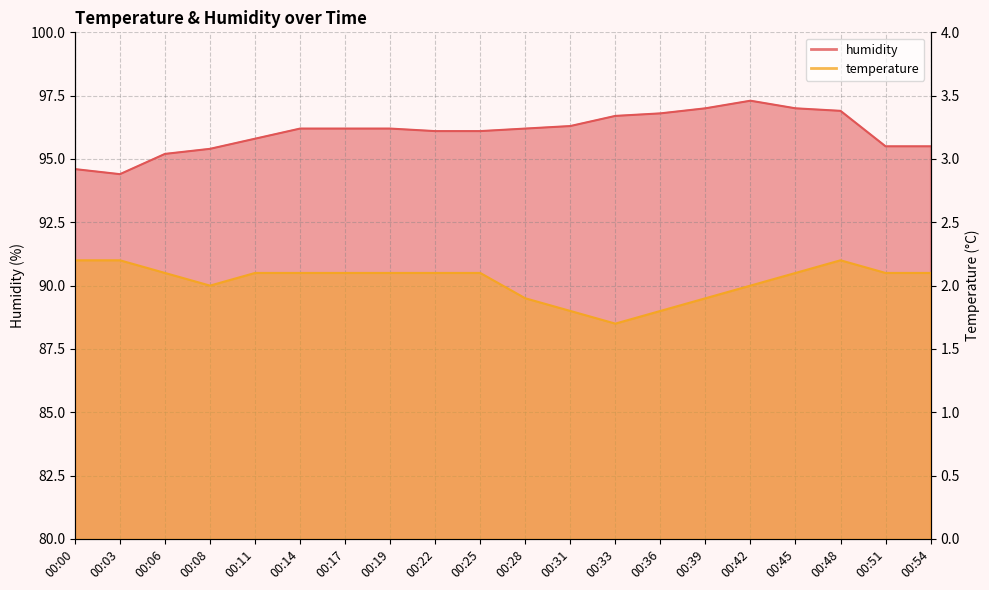

True or false: humidity and temperature intersect in this chart.

False